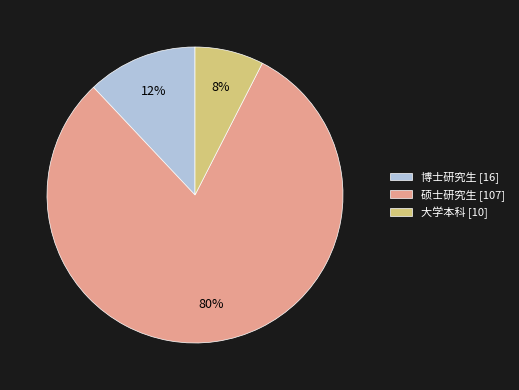

What percentage is the 大学本科 slice, to the nearest percent?

8%